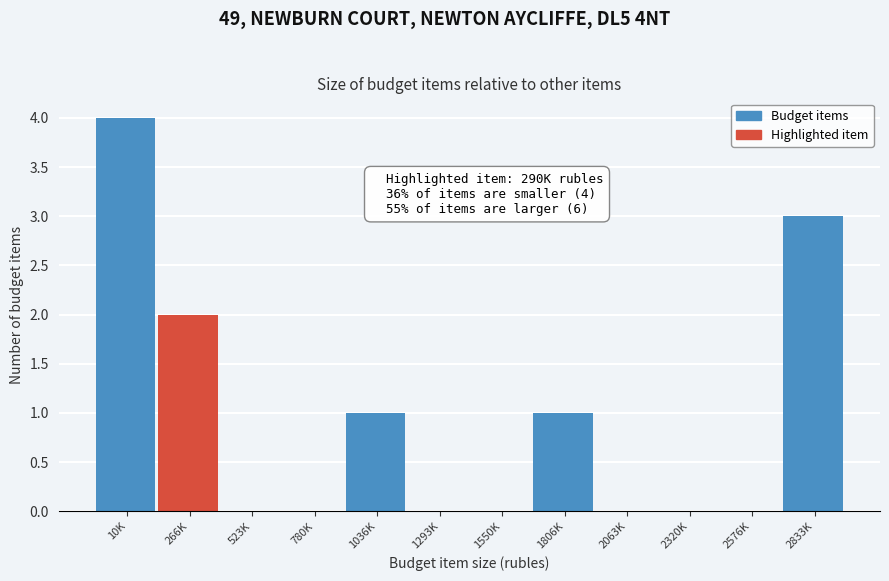

Reading right to left, what are all the values shown in this chart?

2833K=3	2576K=0	2320K=0	2063K=0	1806K=1	1550K=0	1293K=0	1036K=1	780K=0	523K=0	266K=2	10K=4